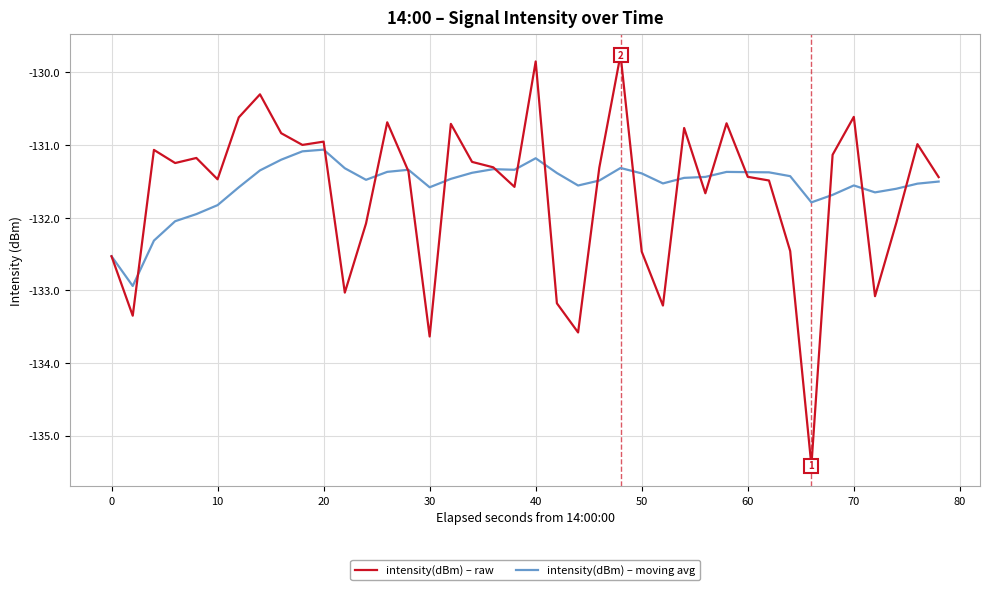

Which series has the largest range (max minus min)?

intensity(dBm) – raw